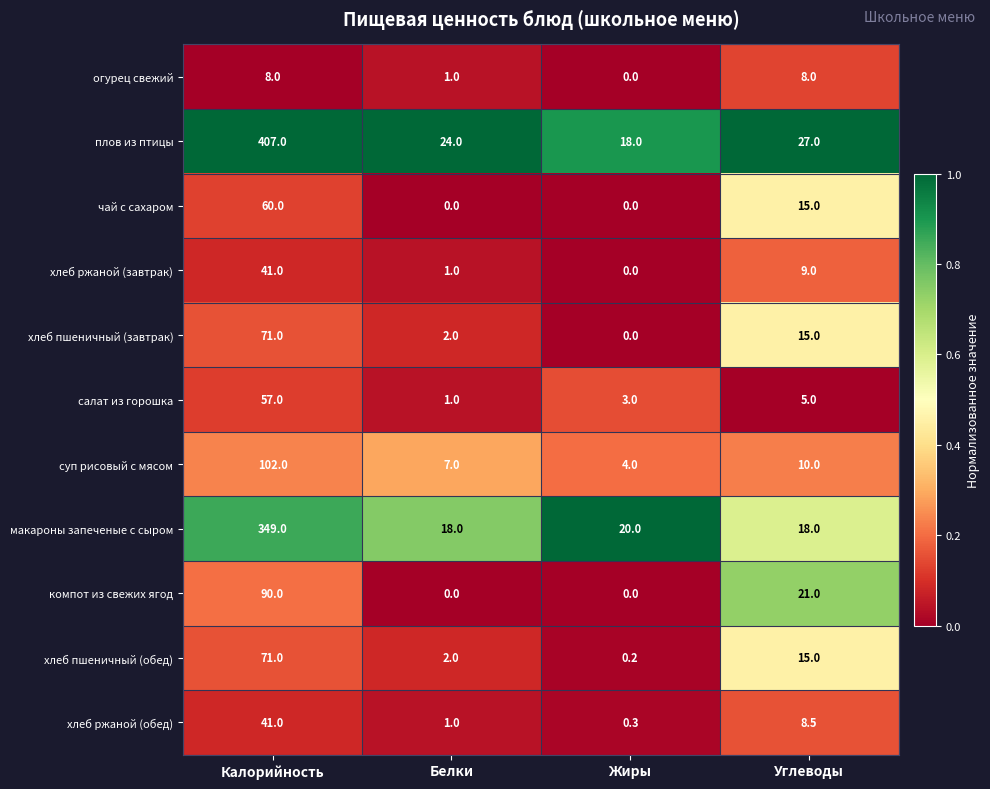

What is the greatest value displayed?

407.0